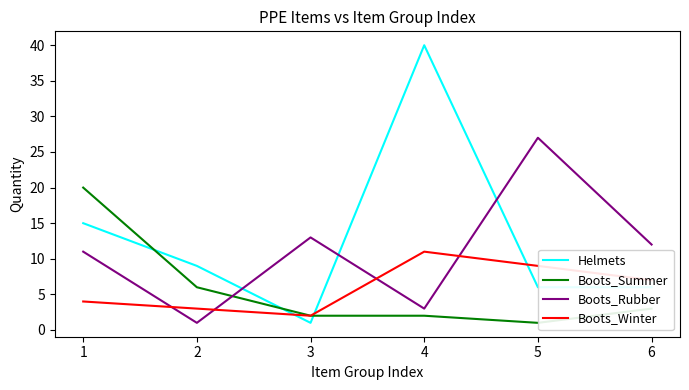

List the series in order of their peak value, lowest first.

Boots_Winter, Boots_Summer, Boots_Rubber, Helmets